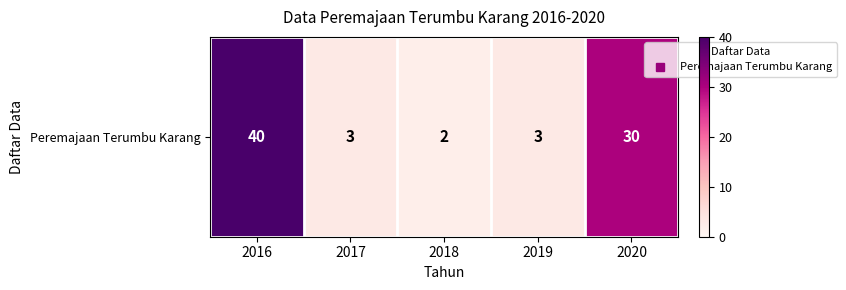

What is the average value?

16